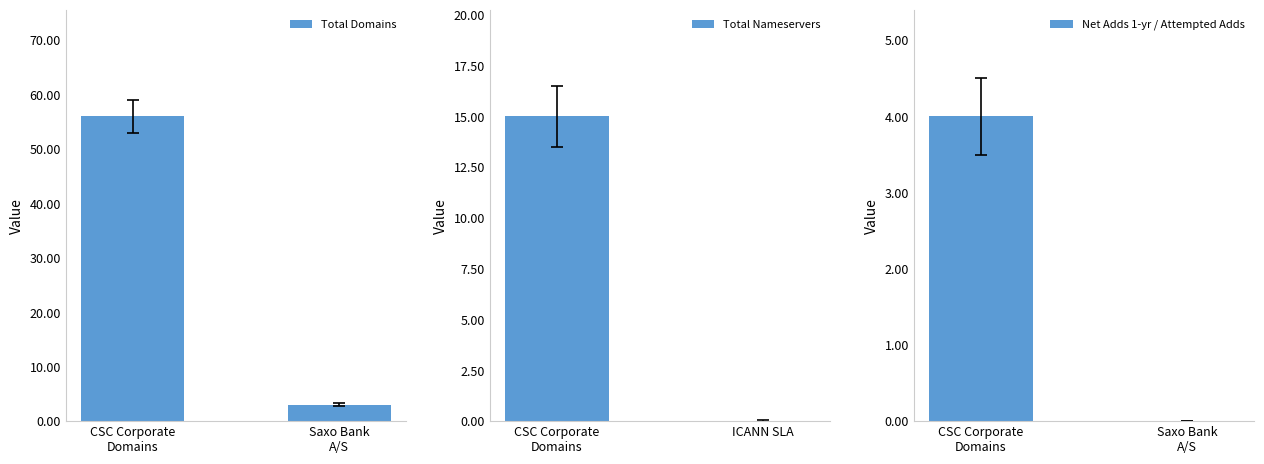

List the series in order of their peak value, lowest first.

Net Adds 1-yr / Attempted Adds, Total Nameservers, Total Domains